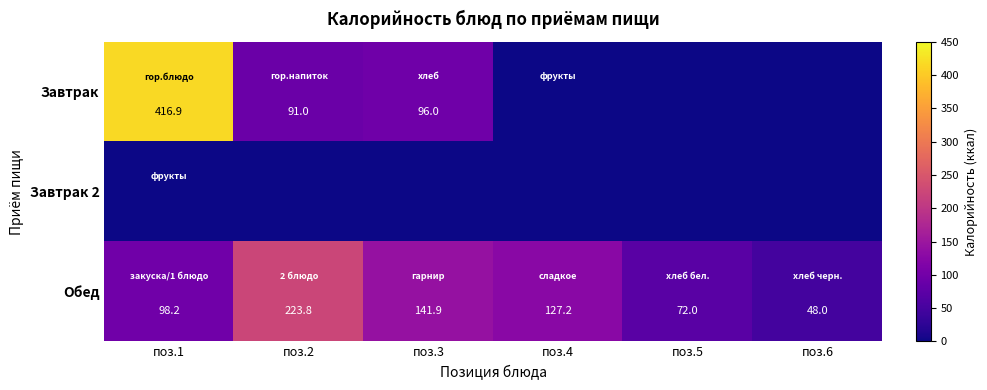

What is the spread (max minus min) of values at поз.6?

48.0